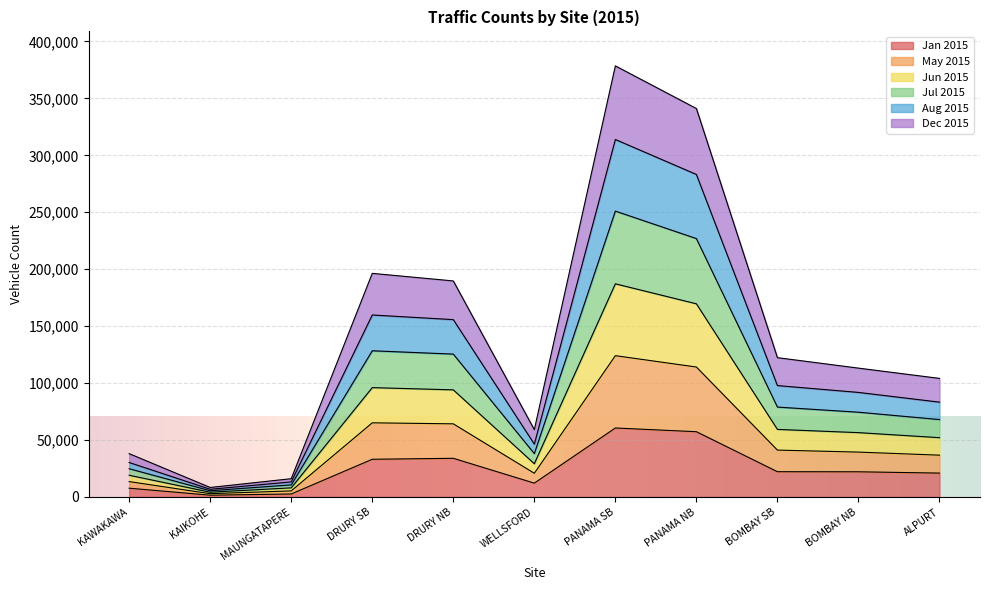

What is the difference between the Dec 2015 values at KAWAKAWA and KAIKOHE?

10610